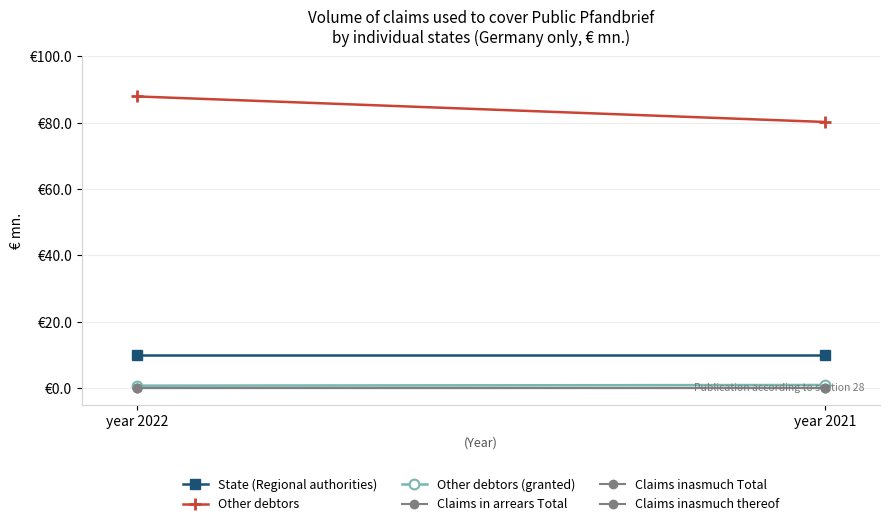

Which category has the highest value in the Claims inasmuch thereof series?

year 2022